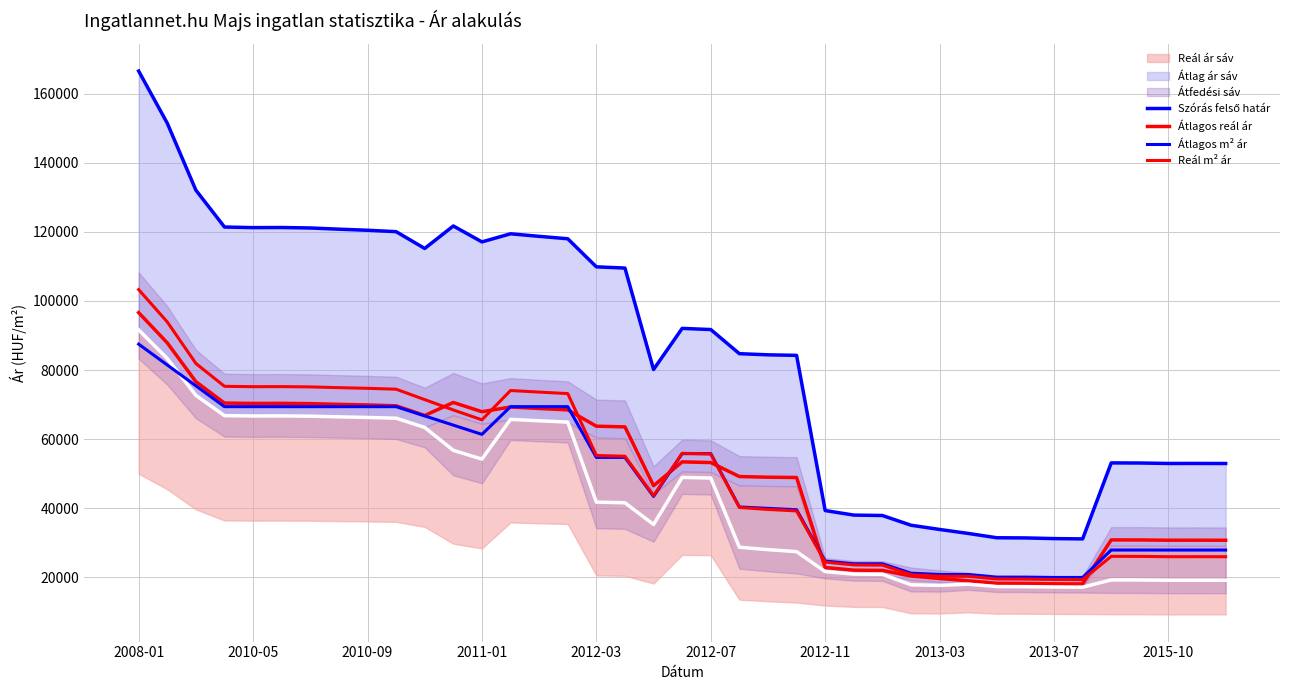

Which series has the largest total across all categories?

Szórás felső határ